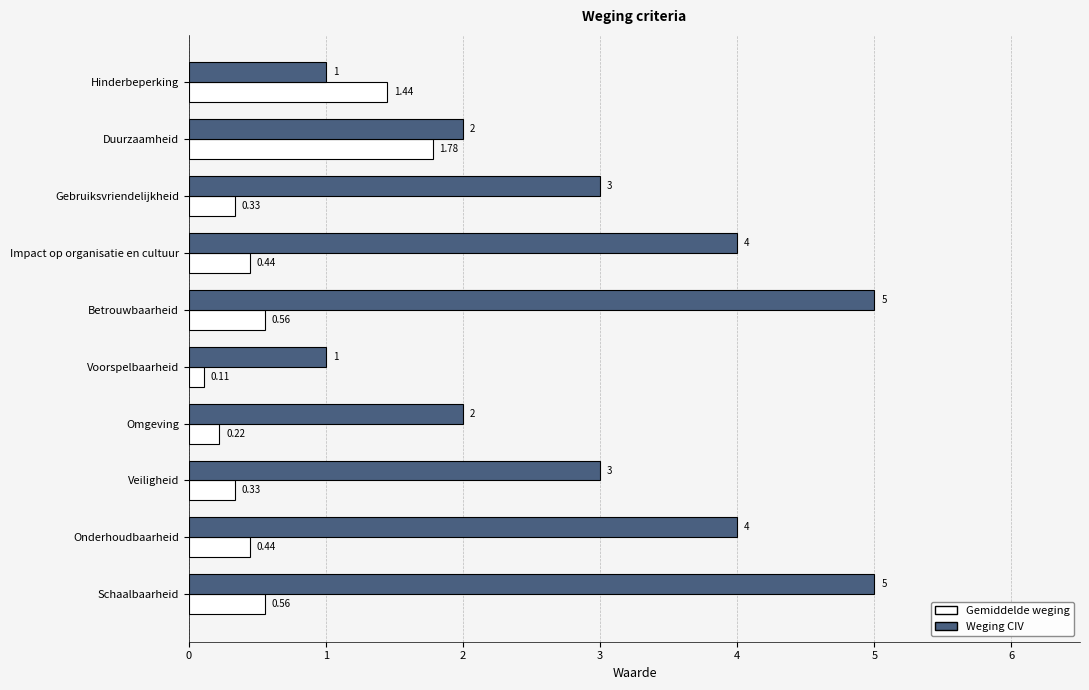

Which category has the lowest value in the Gemiddelde weging series?

Voorspelbaarheid